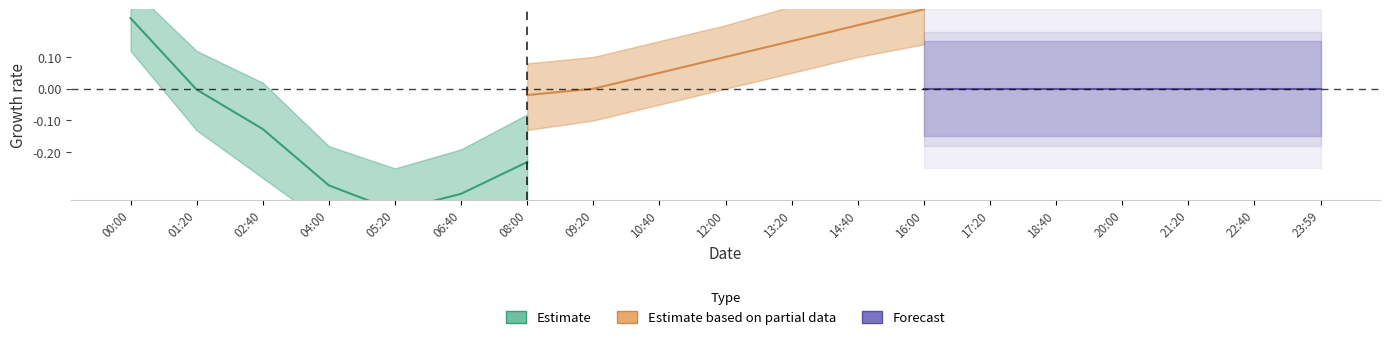

What is the label of the 1st point from the left?

00:00